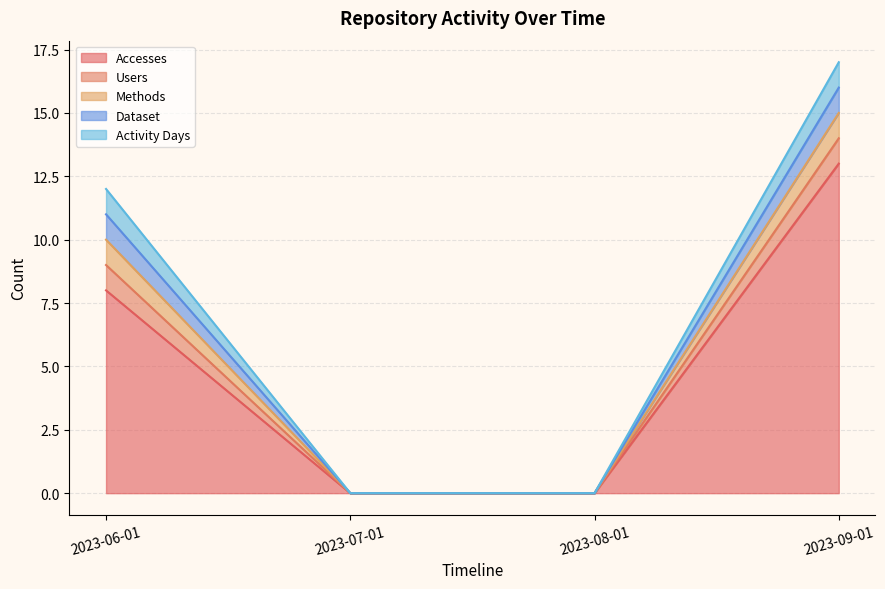

True or false: Dataset has more than 0 points higher than both neighbors.

False